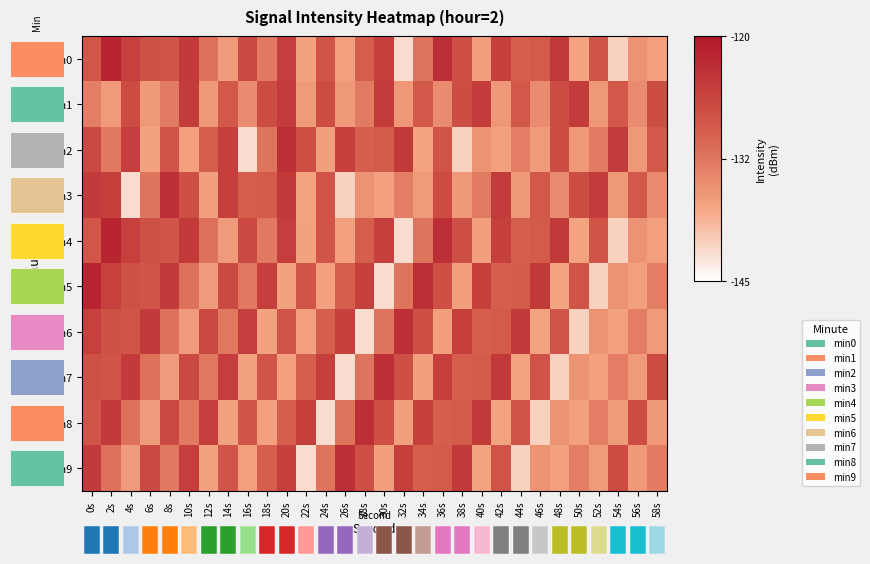

At which category does the chart reach its peak across all series?

2s